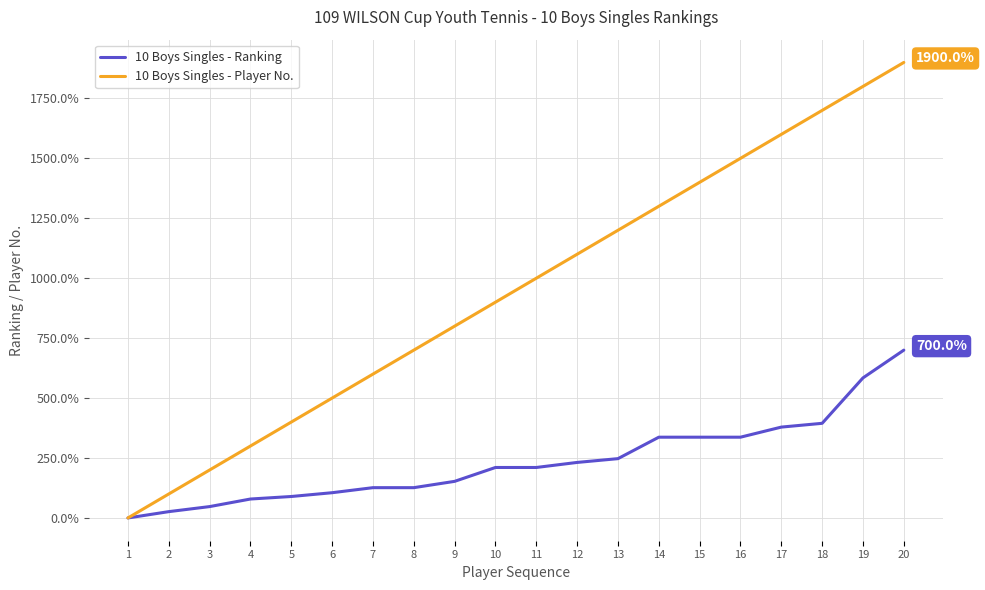

Which series has the largest total across all categories?

10 Boys Singles - Player No.